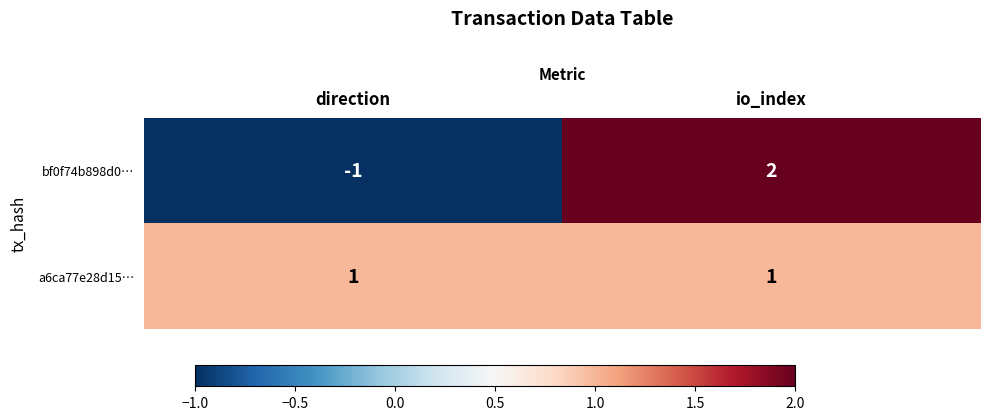

Count the number of data series in this chart.

2